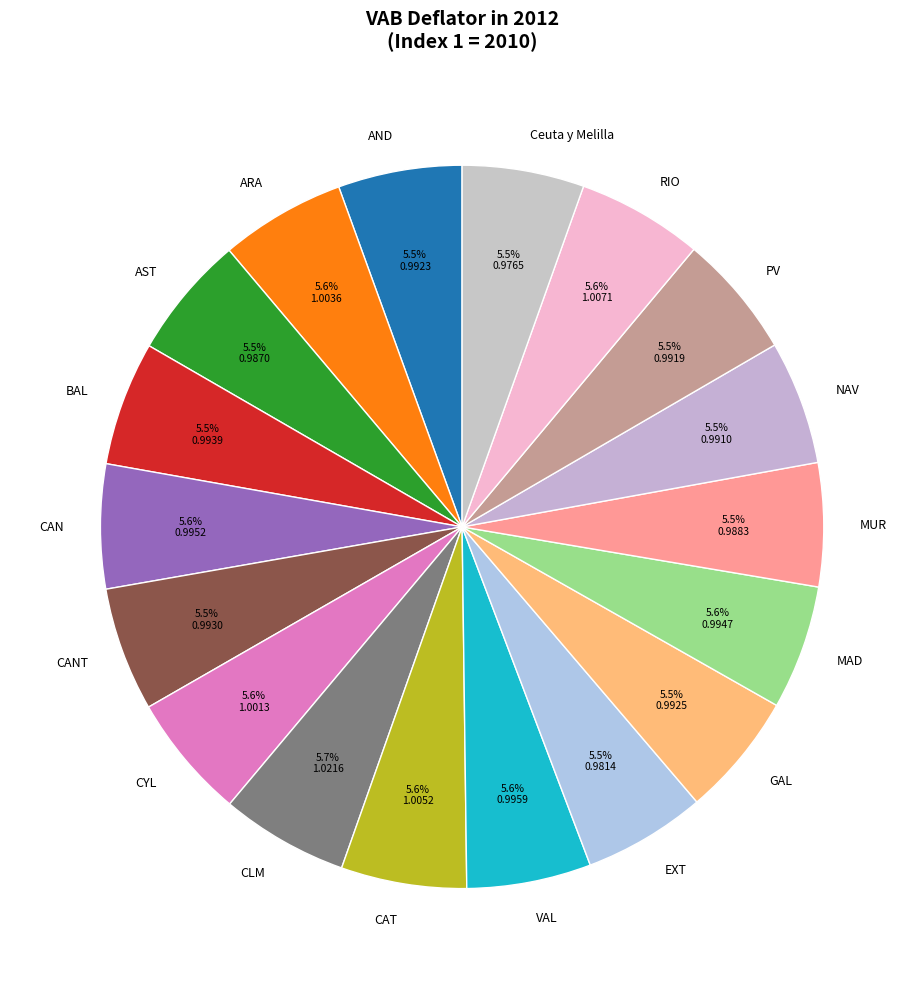

Count the number of slices in the pie.

18